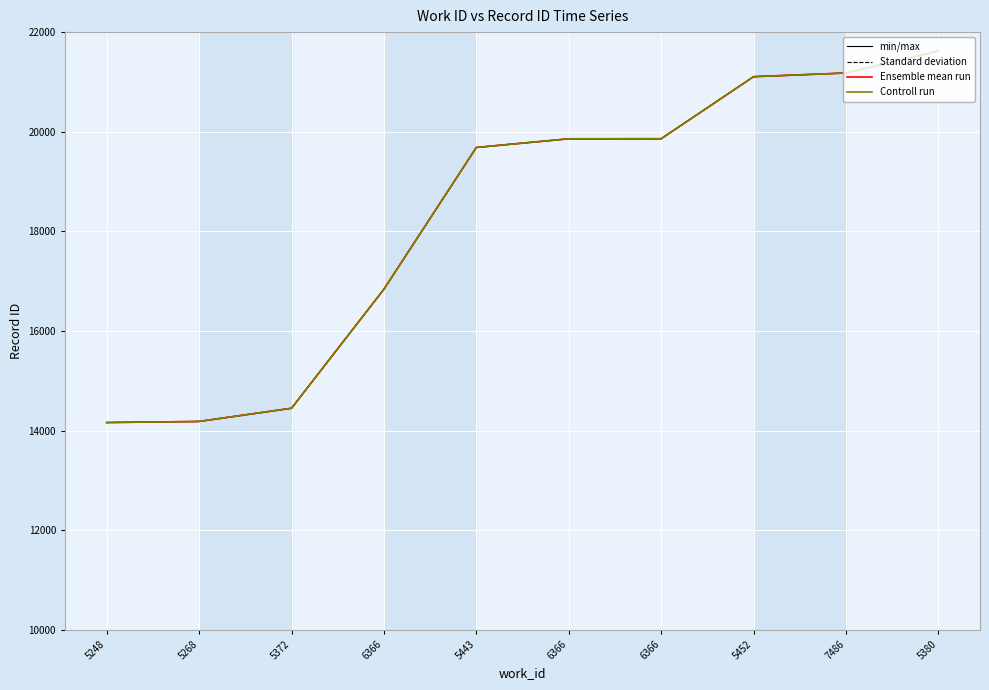

Does the chart display data point markers on the line(s)?

No